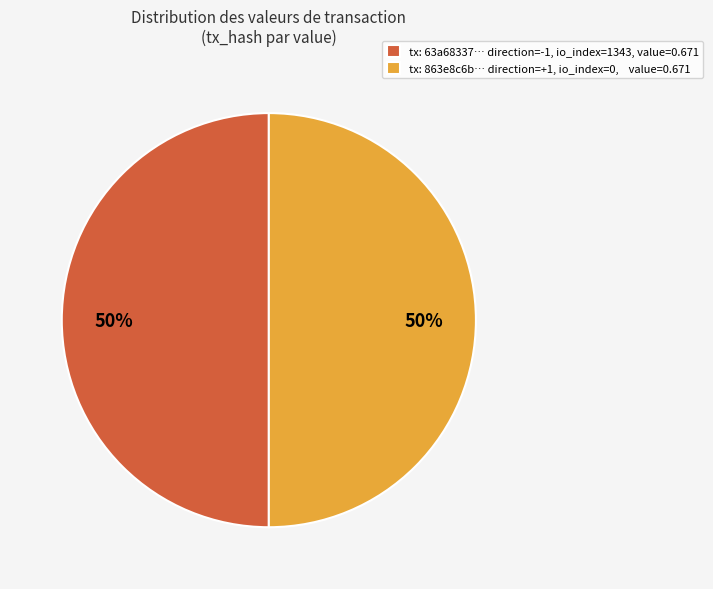

To the nearest percent, what percentage of the pie is tx: 63a68337… direction=-1, io_index=1343, value=0.671?

50%